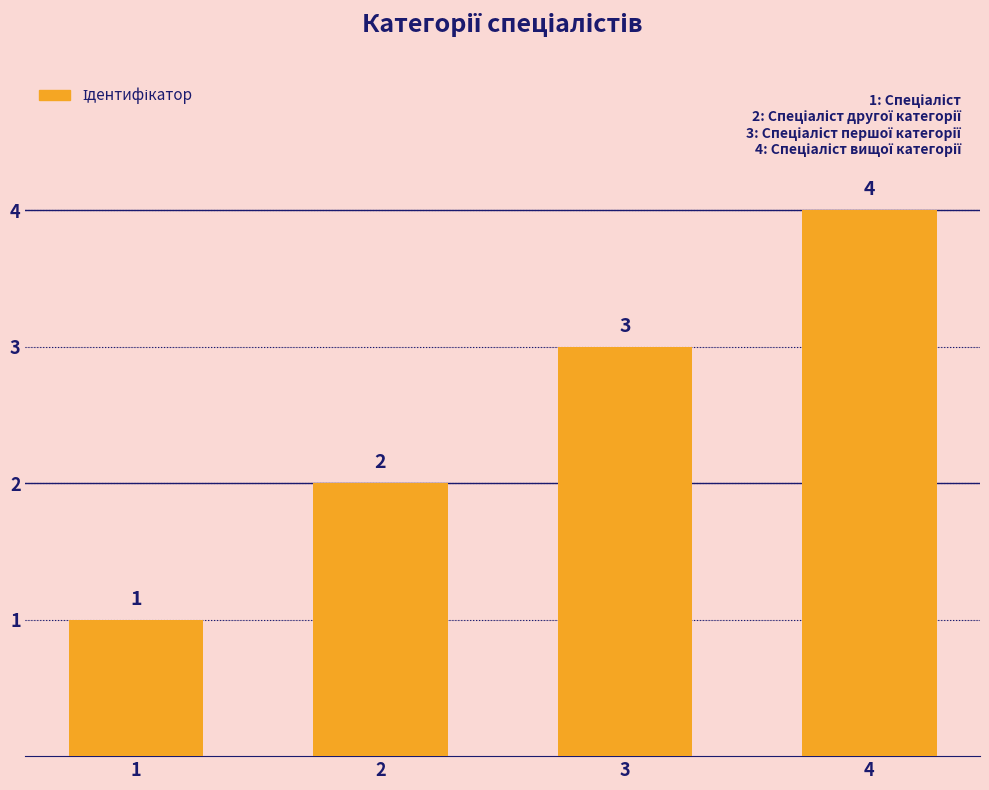

What is the approximate value at 2?

2